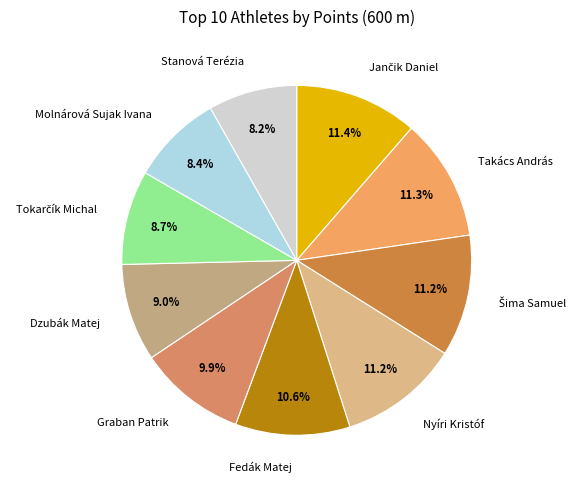

Between Takács András and Molnárová Sujak Ivana, which is larger?

Takács András